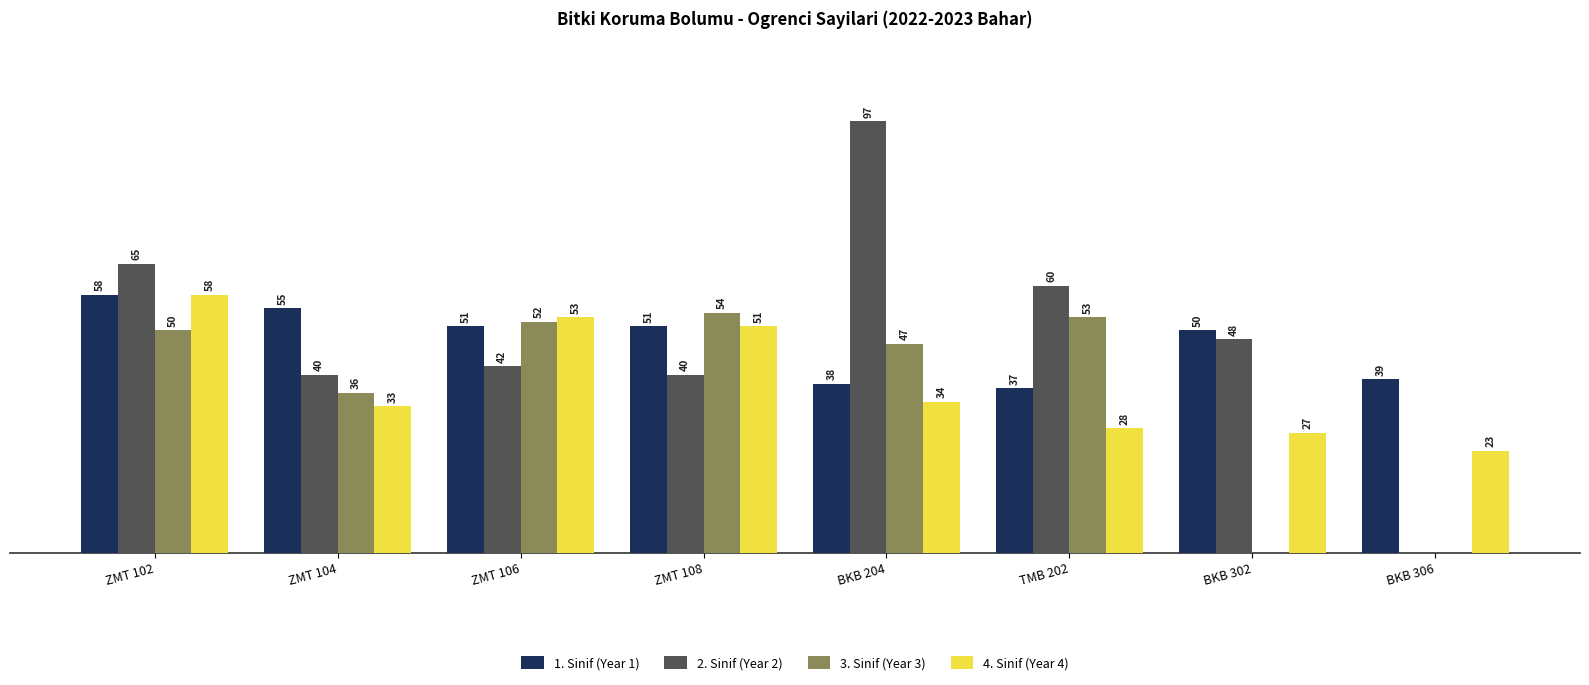

Is the value of 3. Sinif (Year 3) at ZMT 102 greater than the value of 4. Sinif (Year 4) at TMB 202?

Yes